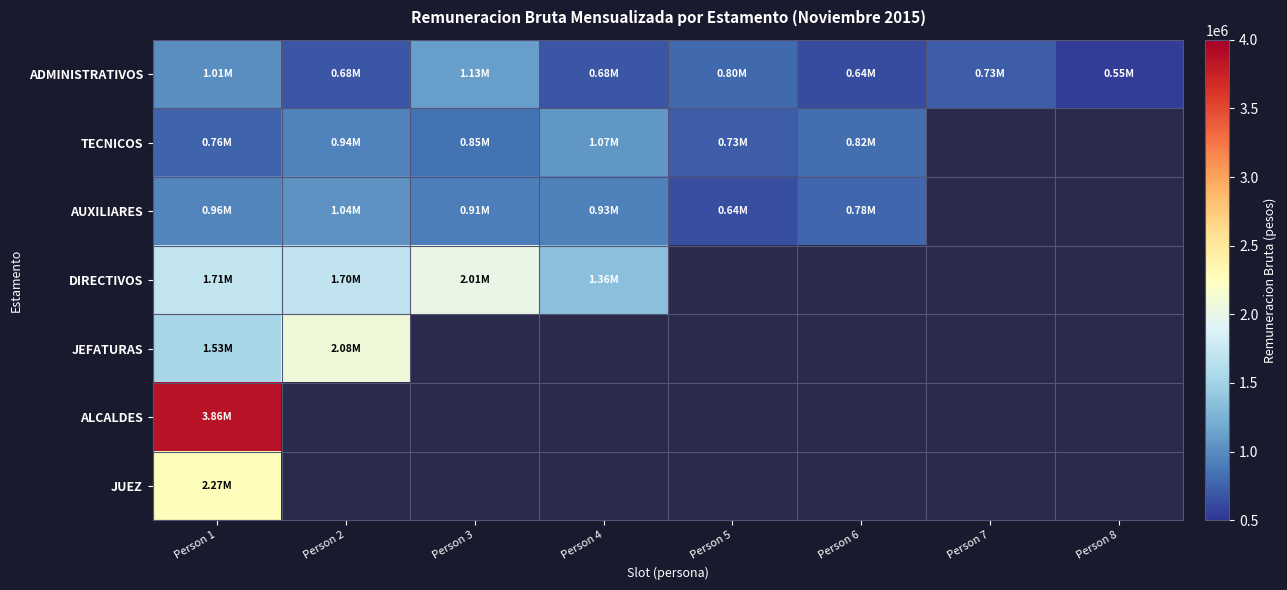

Rank the categories by TECNICOS value from lowest to highest.

Person 5, Person 1, Person 6, Person 3, Person 2, Person 4, Person 7, Person 8